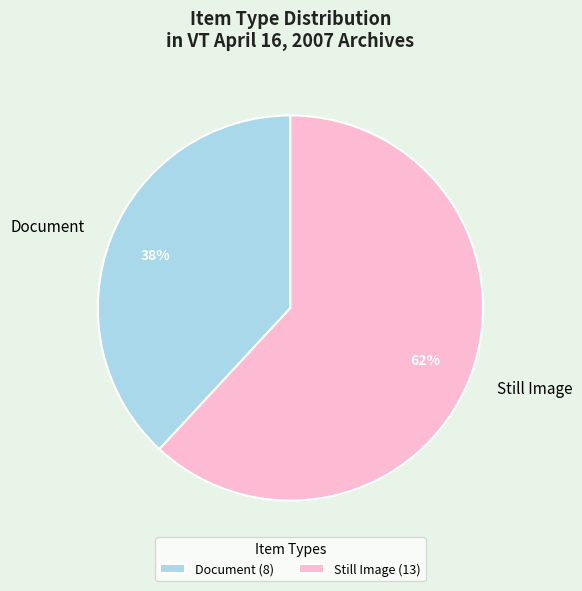

Do Still Image and Document together represent more than half of the pie?

Yes